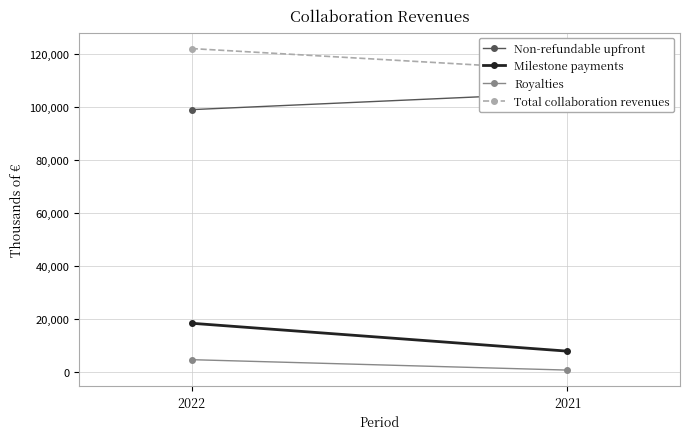

Is the value of Royalties at 2022 greater than the value of Non-refundable upfront at 2021?

No